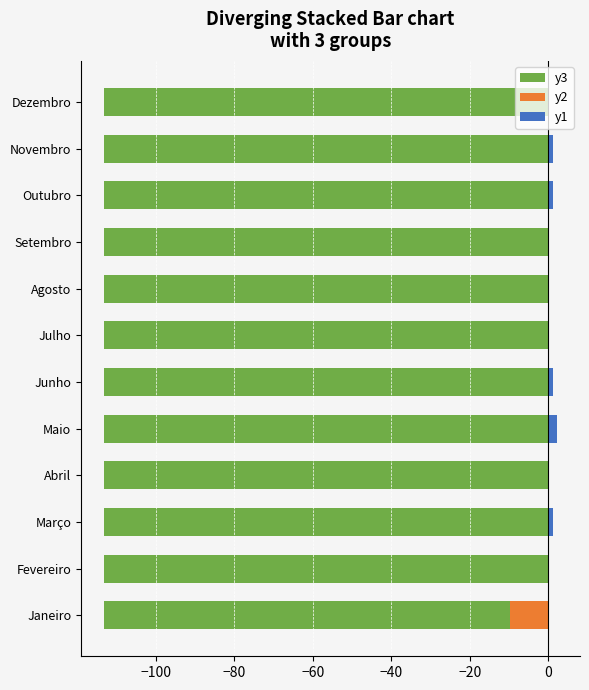

Which series has the largest range (max minus min)?

y2